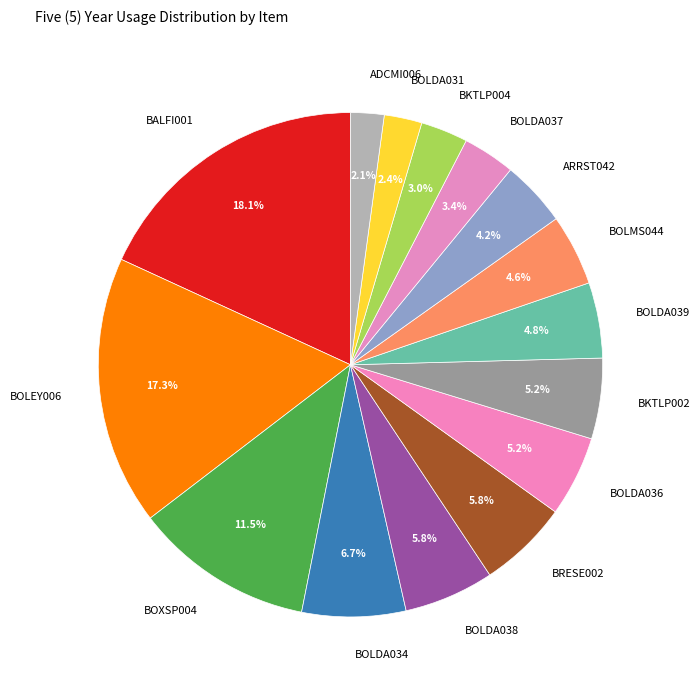

To the nearest percent, what percentage of the pie is BOLDA038?

6%